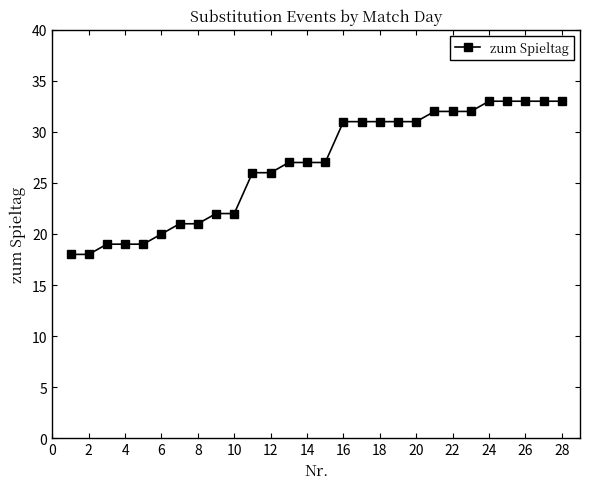

What is the smallest value displayed?

18